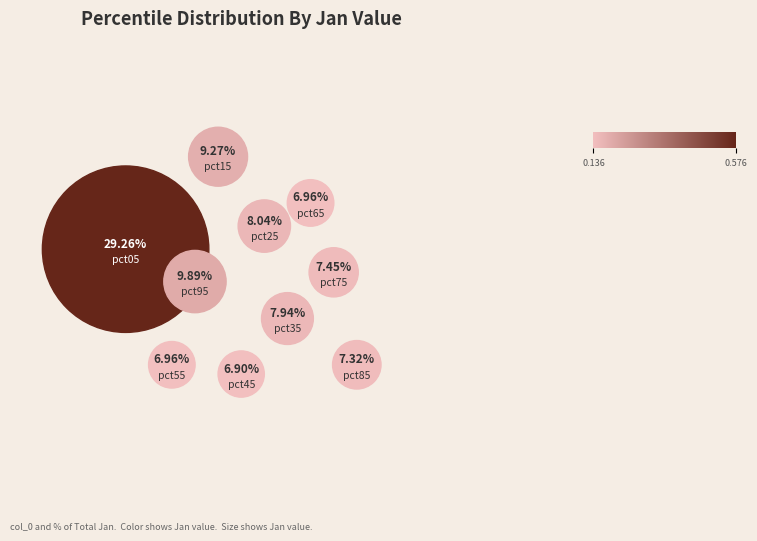

How many segments does this pie chart have?

10